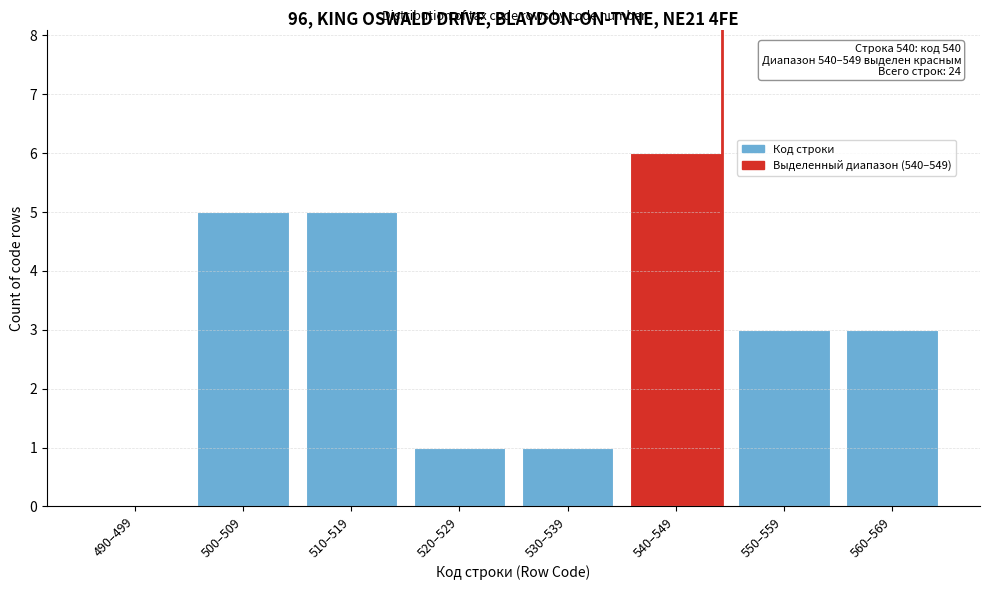

Reading right to left, what are all the values shown in this chart?

560–569=3	550–559=3	540–549=6	530–539=1	520–529=1	510–519=5	500–509=5	490–499=0